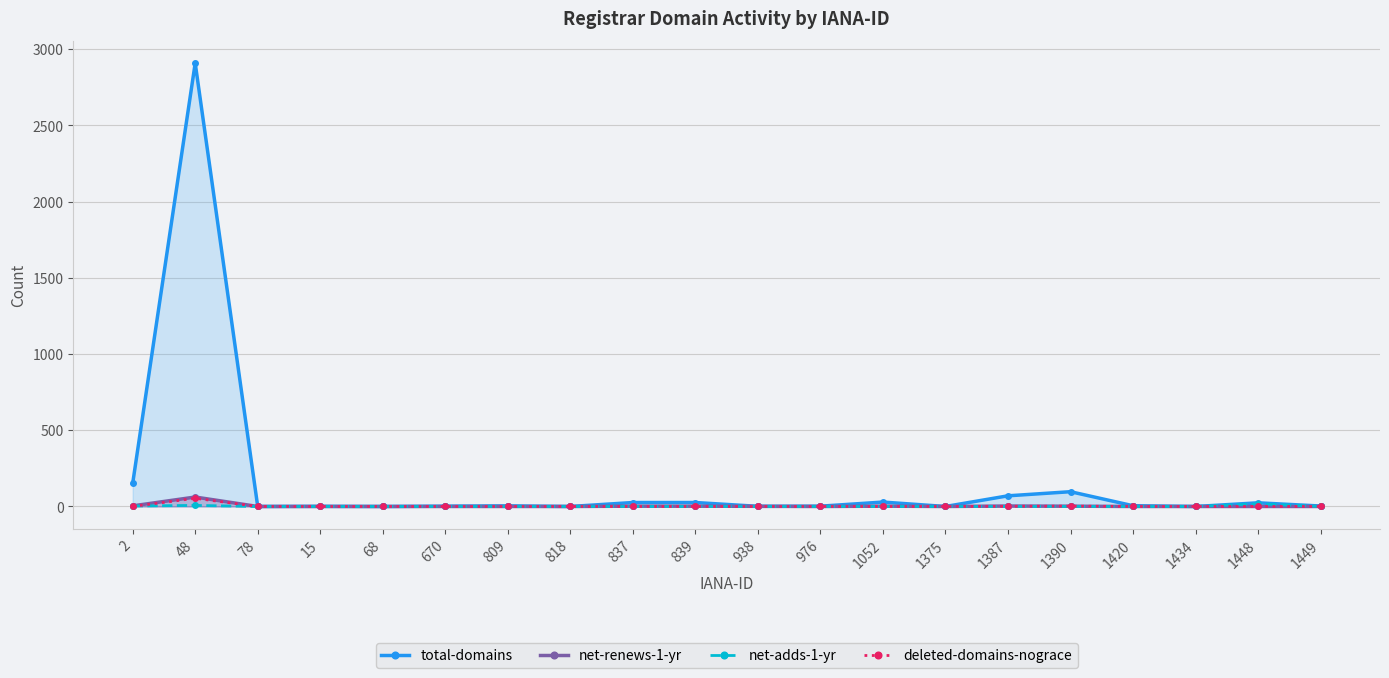

Which category has the lowest value across all series?

78